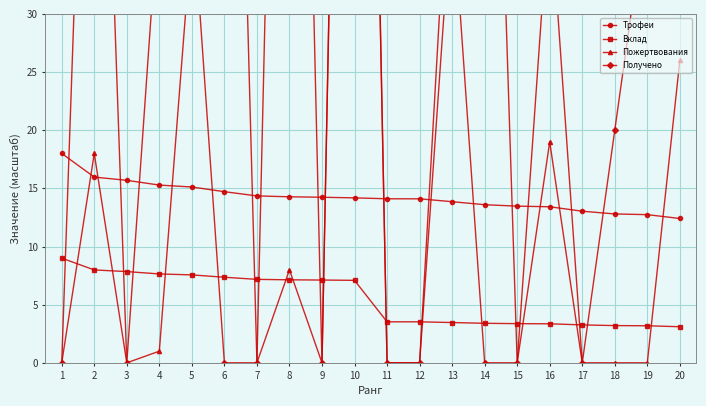

Is it true that Трофеи equals 18.0 at 1?

True